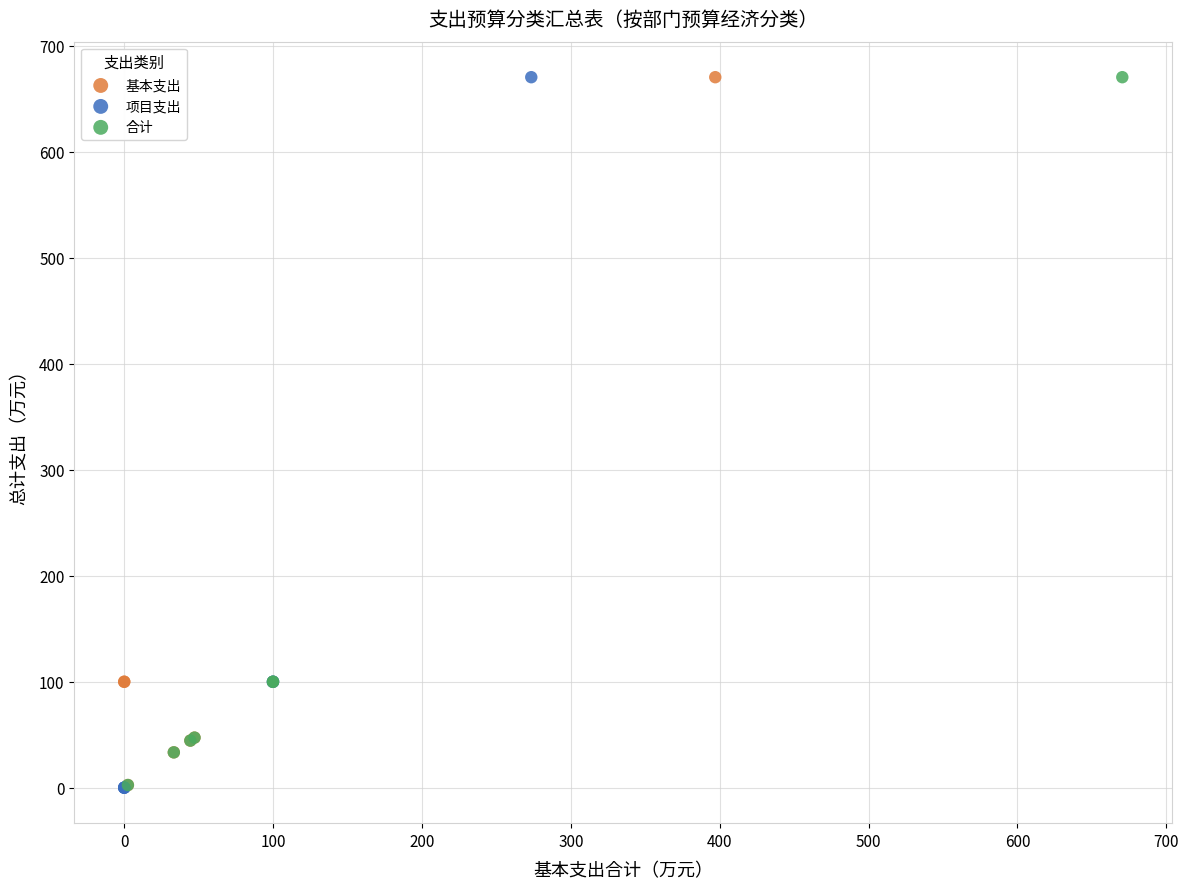

What are all the series names shown in the legend?

基本支出, 项目支出, 合计